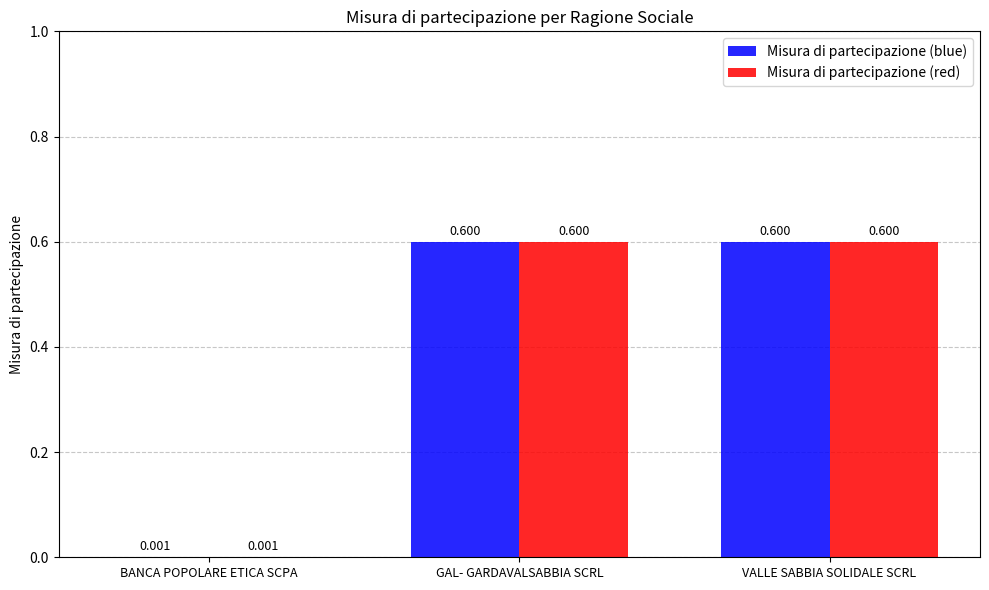

At which label is Misura di partecipazione (red) closest to 0?

BANCA POPOLARE ETICA SCPA